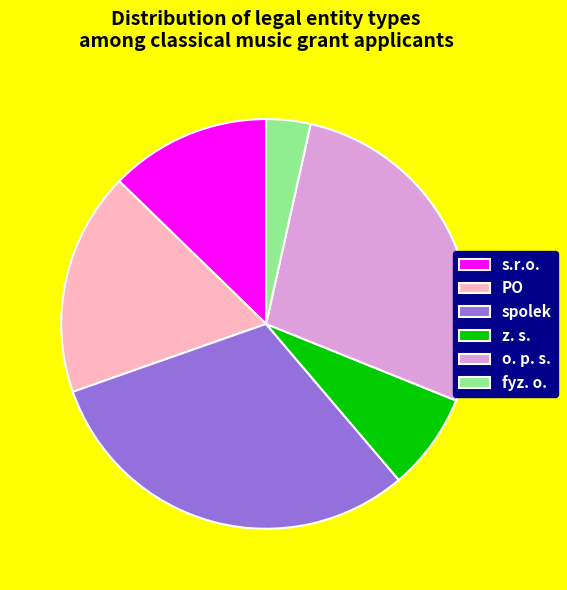

How many slices are in this pie chart?

6